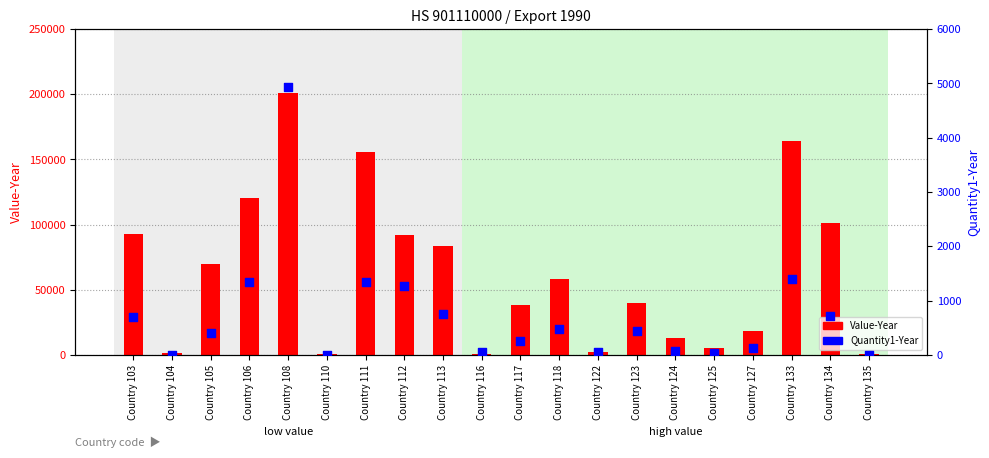

What are all the series names shown in the legend?

Value-Year, Quantity1-Year